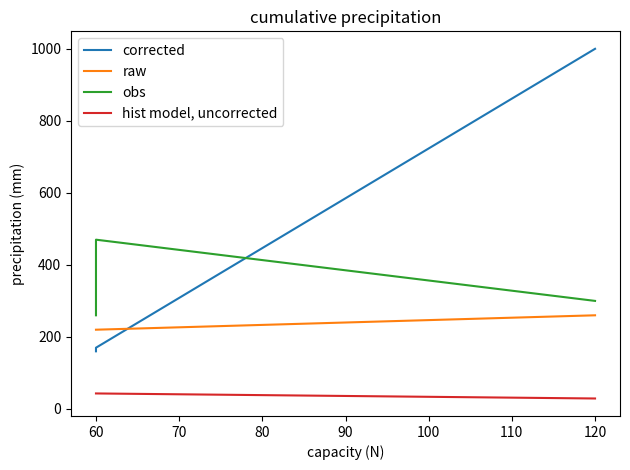

At how many categories does at least one series exceed 948?

1